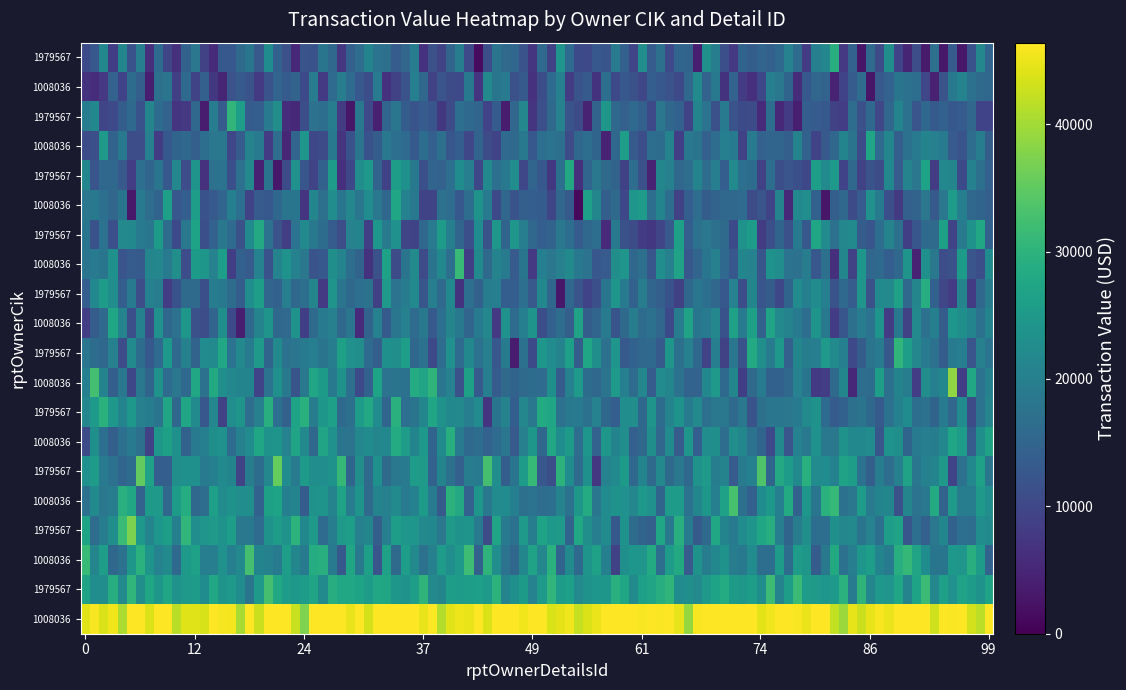

Which series has the largest total across all categories?

1008036